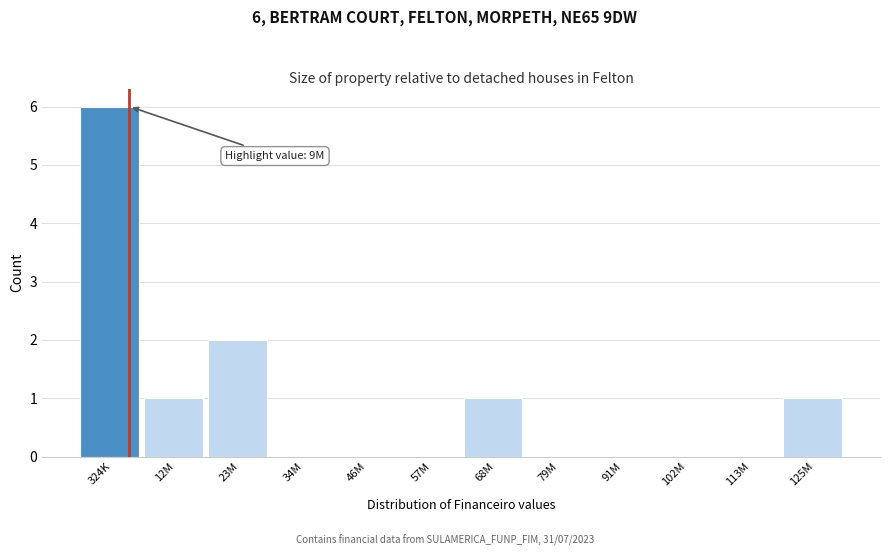

Reading right to left, list all the values displayed in this chart.

125M=1	113M=0	102M=0	91M=0	79M=0	68M=1	57M=0	46M=0	34M=0	23M=2	12M=1	324K=6